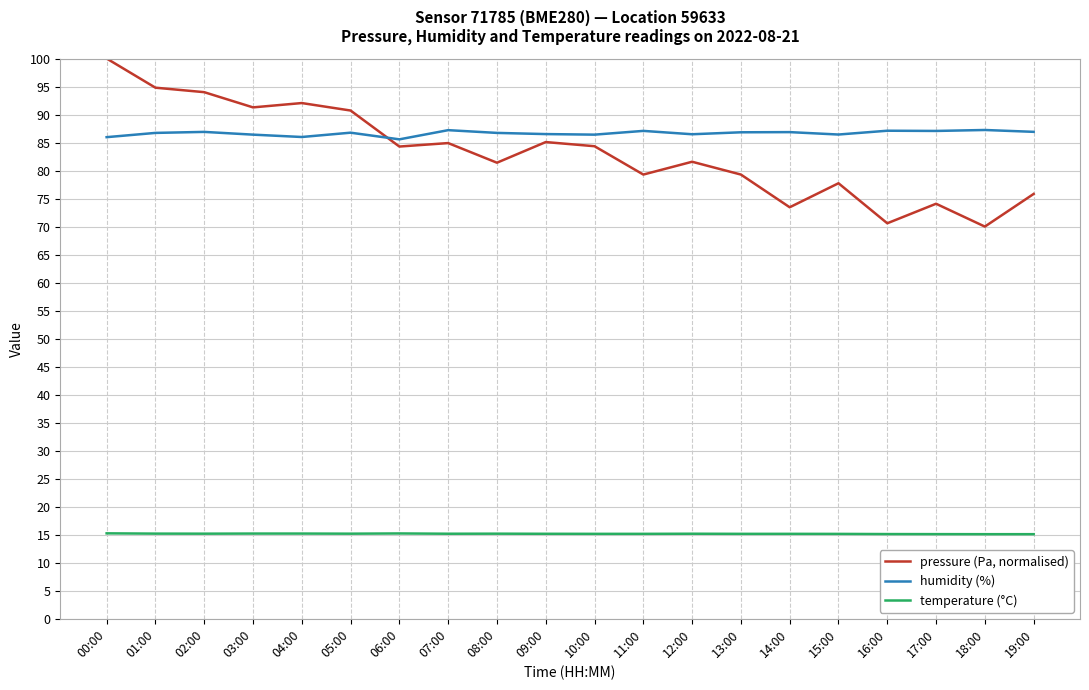

What is the total value across all series at 15:00?

179.3